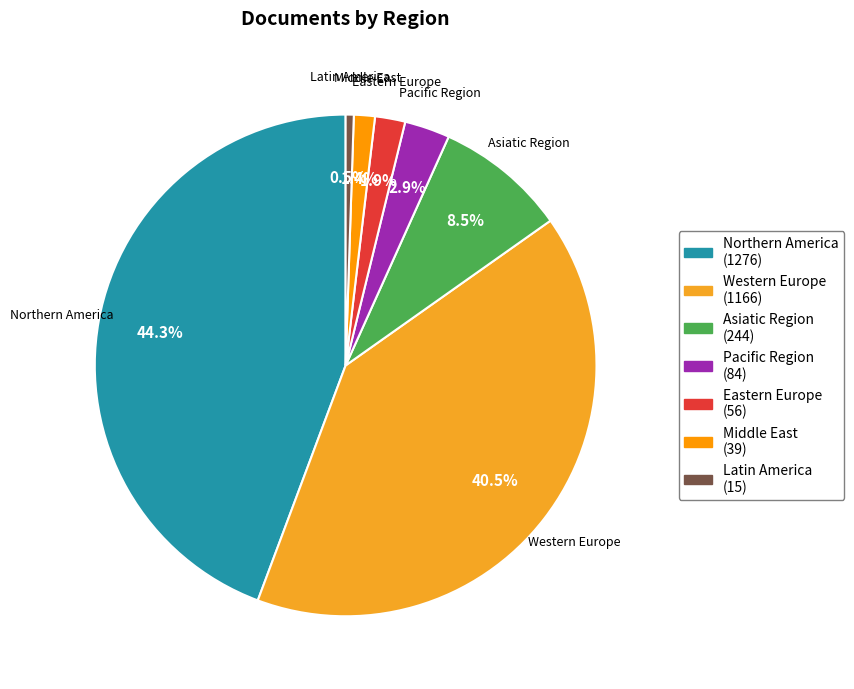

Which slice is the smallest?

Latin America